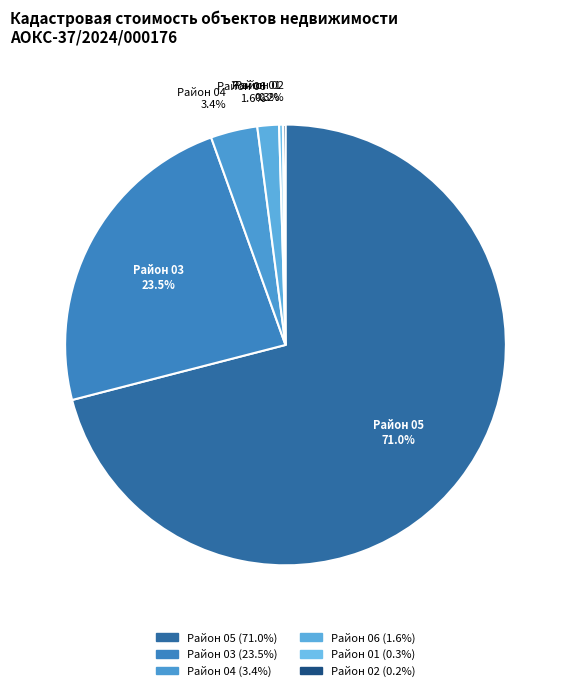

What percentage do Район 03 and Район 06 together represent?

25.1%